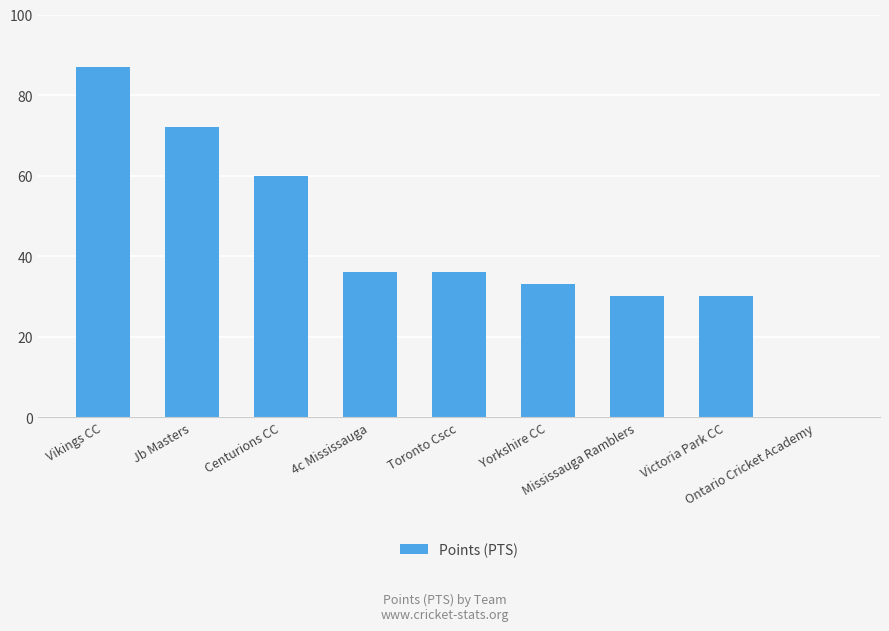

Reading left to right, list all the values displayed in this chart.

Vikings CC=87	Jb Masters=72	Centurions CC=60	4c Mississauga=36	Toronto Cscc=36	Yorkshire CC=33	Mississauga Ramblers=30	Victoria Park CC=30	Ontario Cricket Academy=0